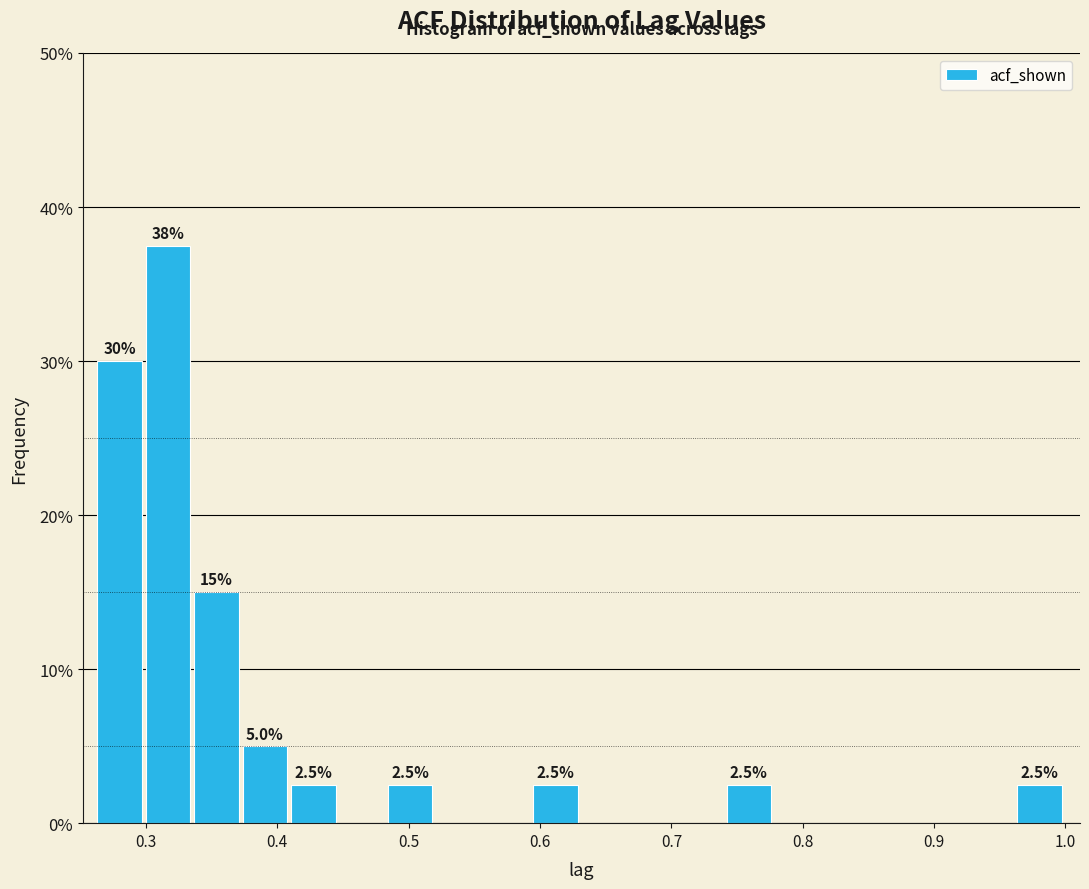

Around what value on the x-axis is the tallest bar? Give the approximate position of its centre, as read against the axis.

0.32